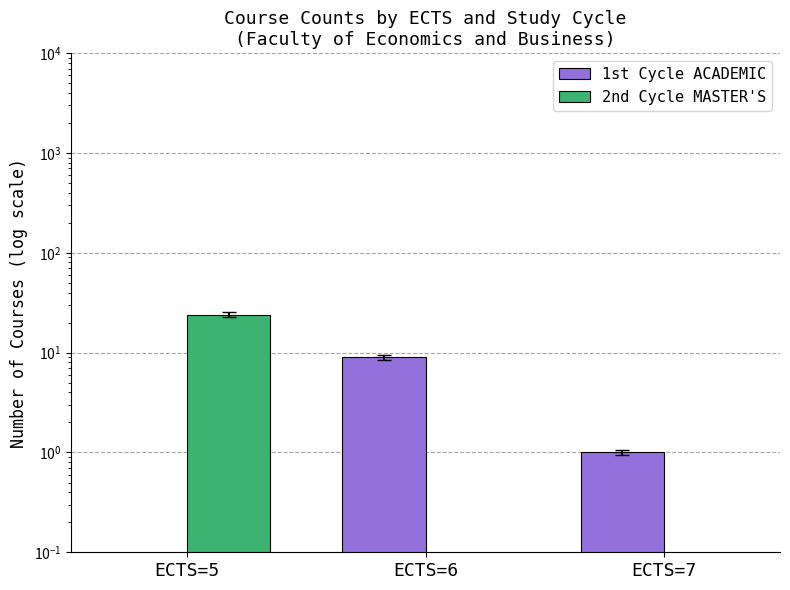

Where is 2nd Cycle MASTER'S nearest to the value 12?

ECTS=5